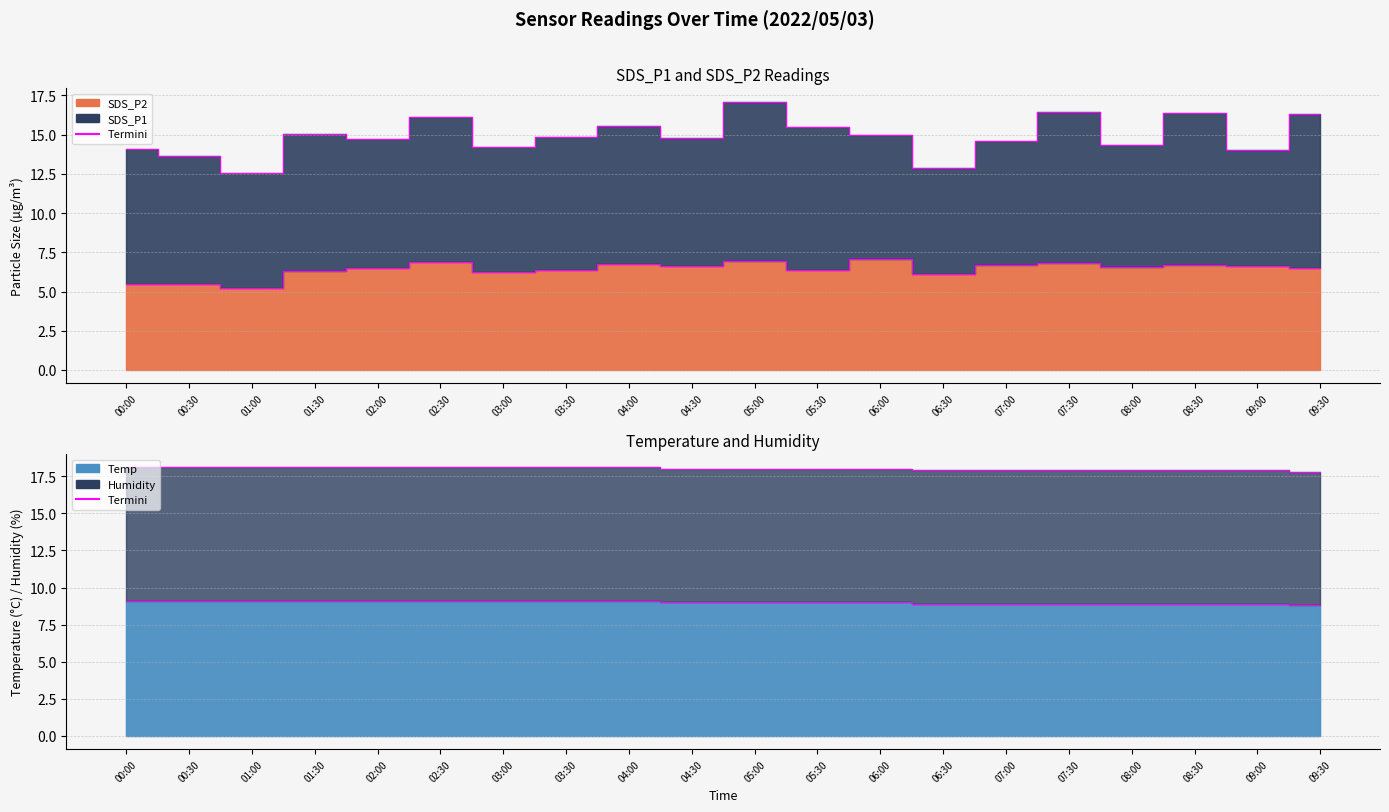

True or false: SDS_P1 Termini and Temp Termini intersect in this chart.

False